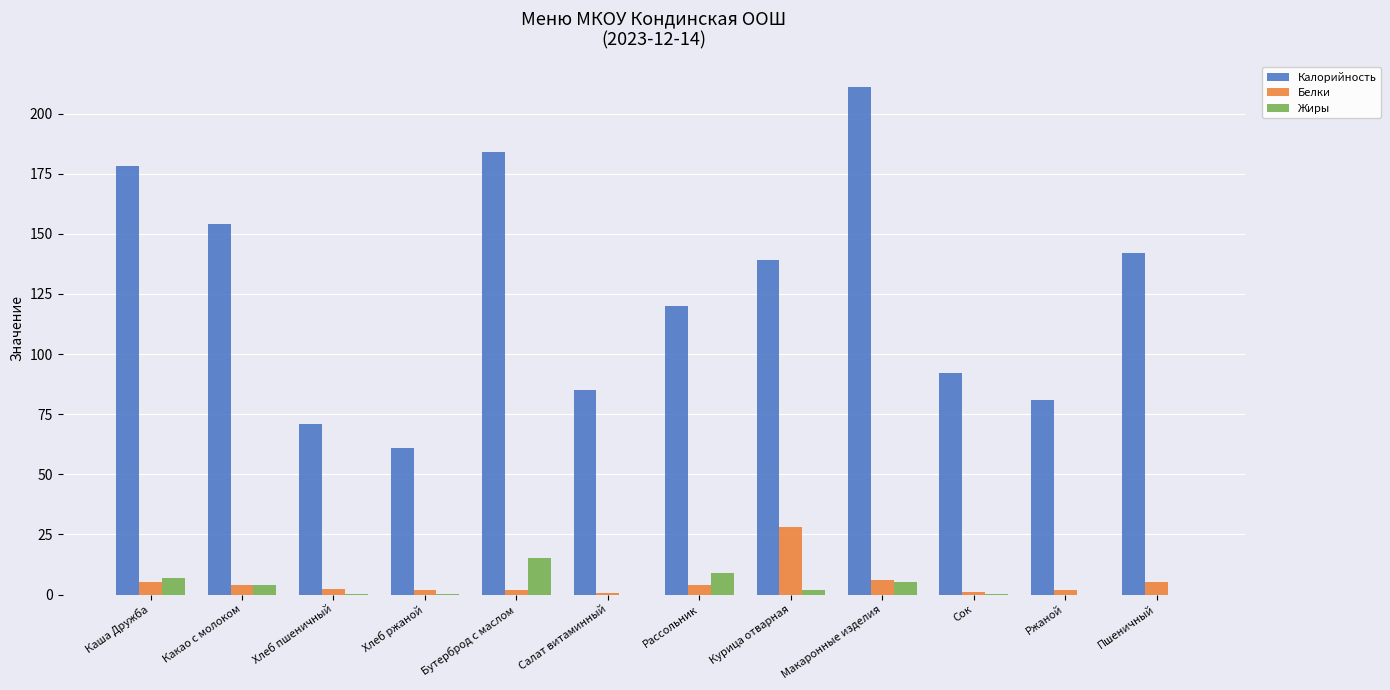

At which label is Калорийность closest to 136?

Курица отварная